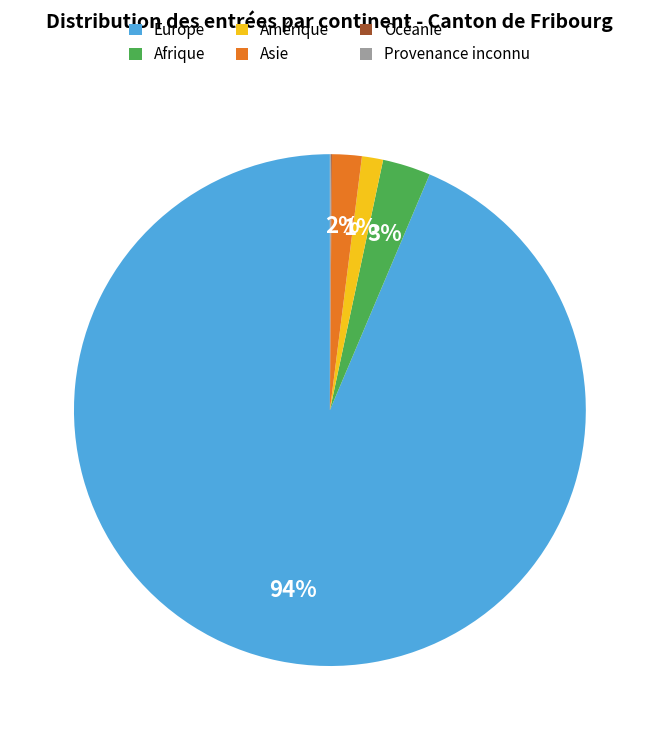

Between Asie and Europe, which is larger?

Europe